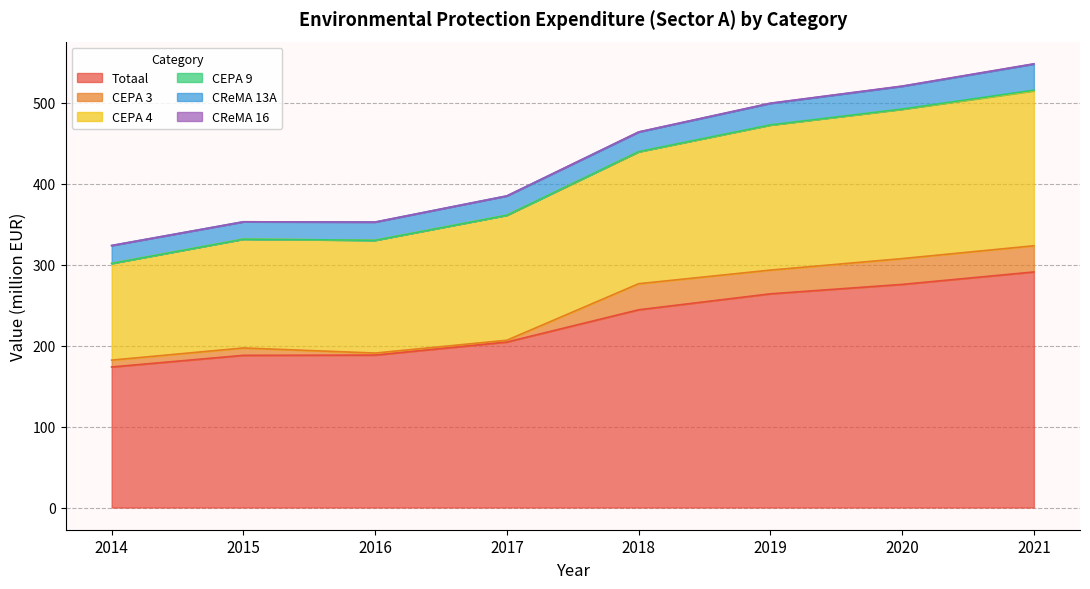

How many values in the CReMA 16 series exceed 0?

4